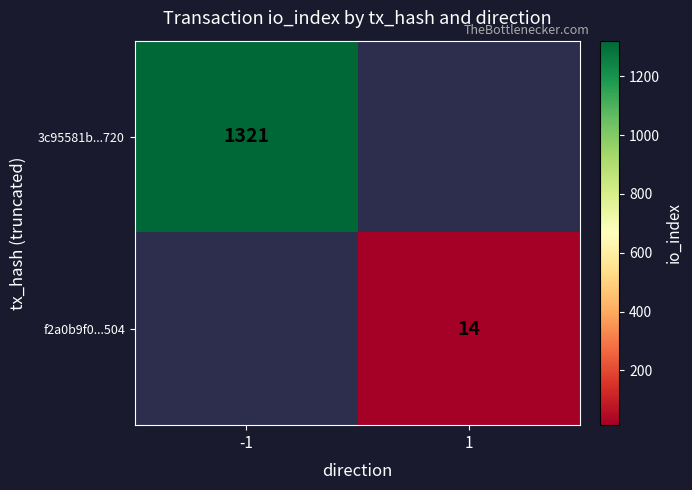

At how many categories does at least one series exceed 1114?

1